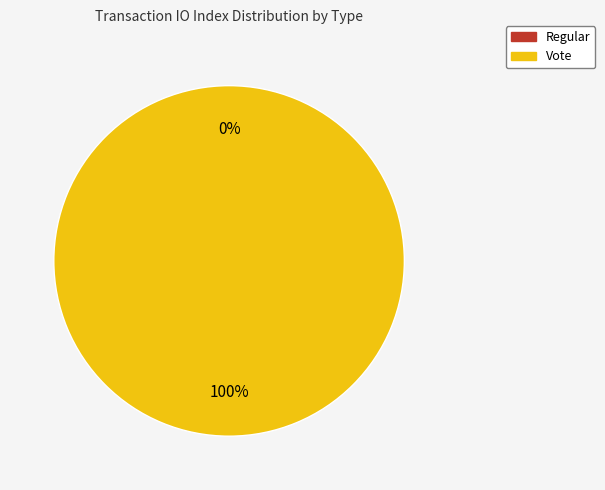

The Vote slice represents 100% of the pie. True or false?

True